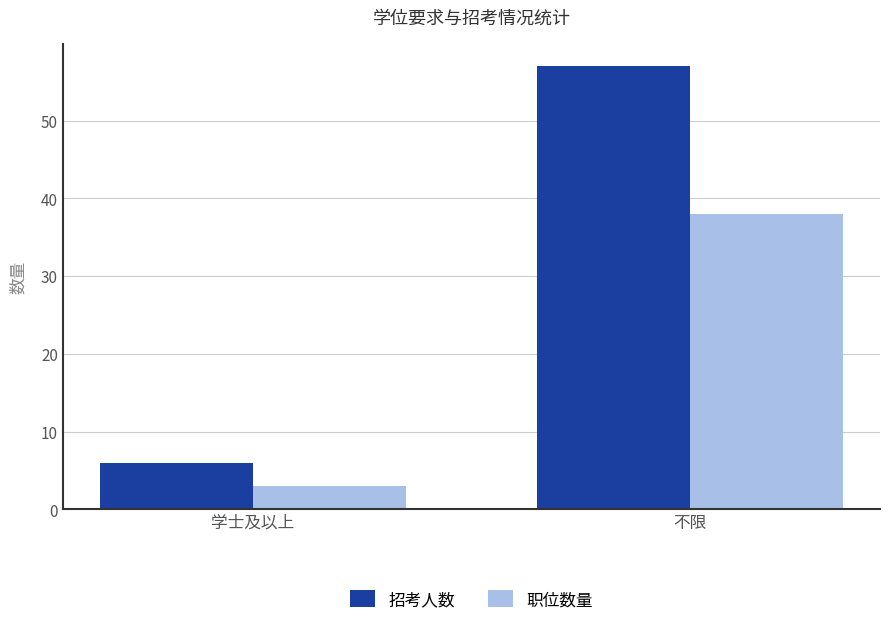

What is the label of the 2nd bar from the right?

学士及以上